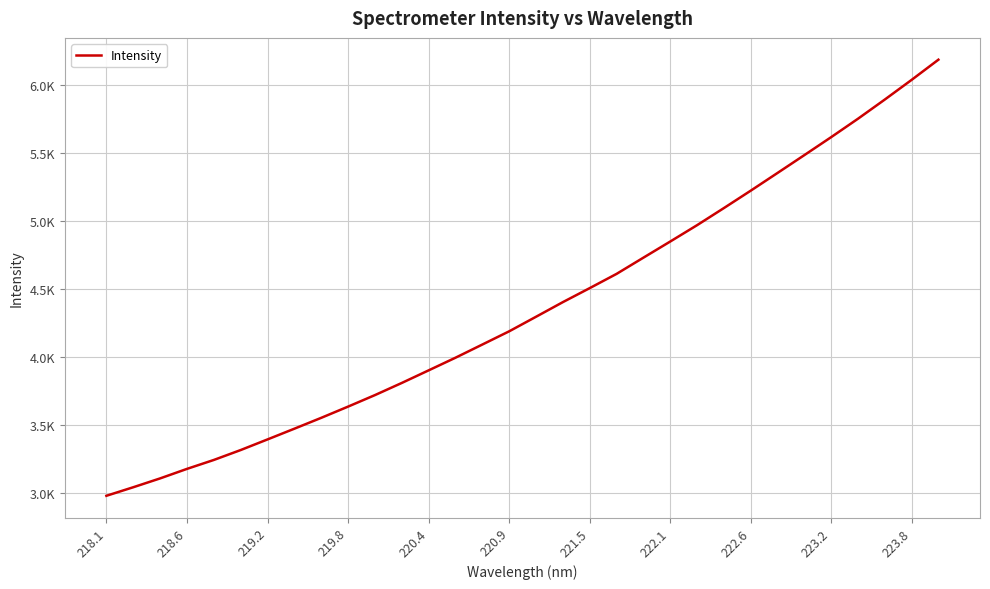

Reading left to right, transcribe all the data shown in this chart.

2979.2	3042.1	3107.2	3177.2	3243.0	3315.9	3394.1	3473.1	3553.0	3635.7	3720.3	3809.8	3902.4	3995.4	4092.4	4189.7	4296.7	4404.4	4507.4	4612.1	4731.4	4850.2	4970.4	5096.2	5224.2	5354.7	5485.9	5618.2	5753.6	5894.7	6039.4	6188.0